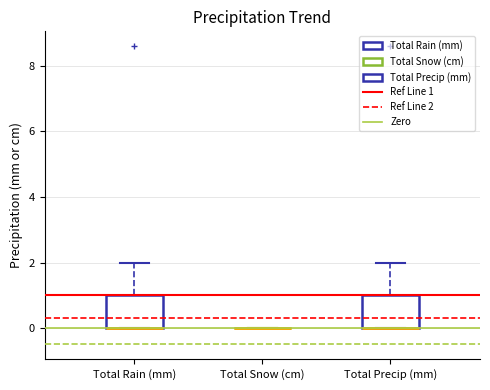

Reading left to right, transcribe this box plot: for each box, give where its median line is, the range the box spans, and where its two whiskers end, as read against the y-axis. The values are not printed on the chart, so give them approximately, as read against the axis.

Total Rain (mm): median 0 (drawn on the box's lower edge), box 0 to 1, whiskers 0 to 2
Total Snow (cm): box collapsed to a line at 0, whiskers 0 to 0
Total Precip (mm): median 0 (drawn on the box's lower edge), box 0 to 1, whiskers 0 to 2